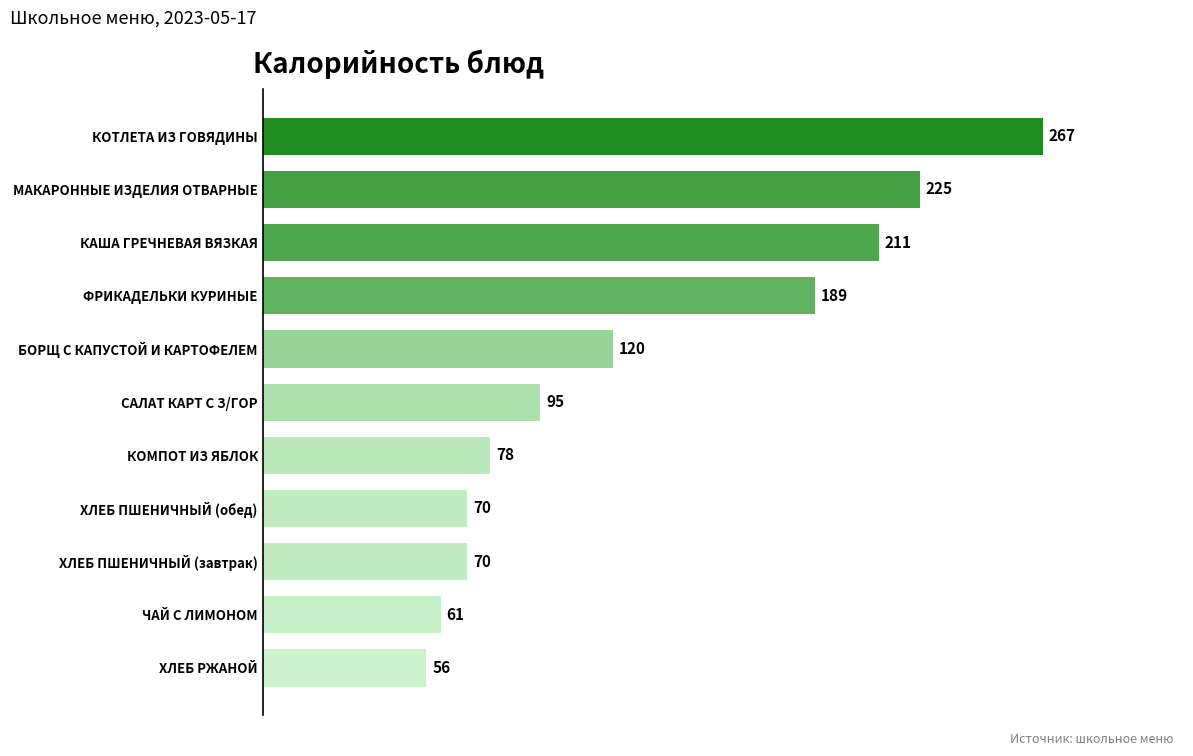

The value at КАША ГРЕЧНЕВАЯ ВЯЗКАЯ is 92. True or false?

False